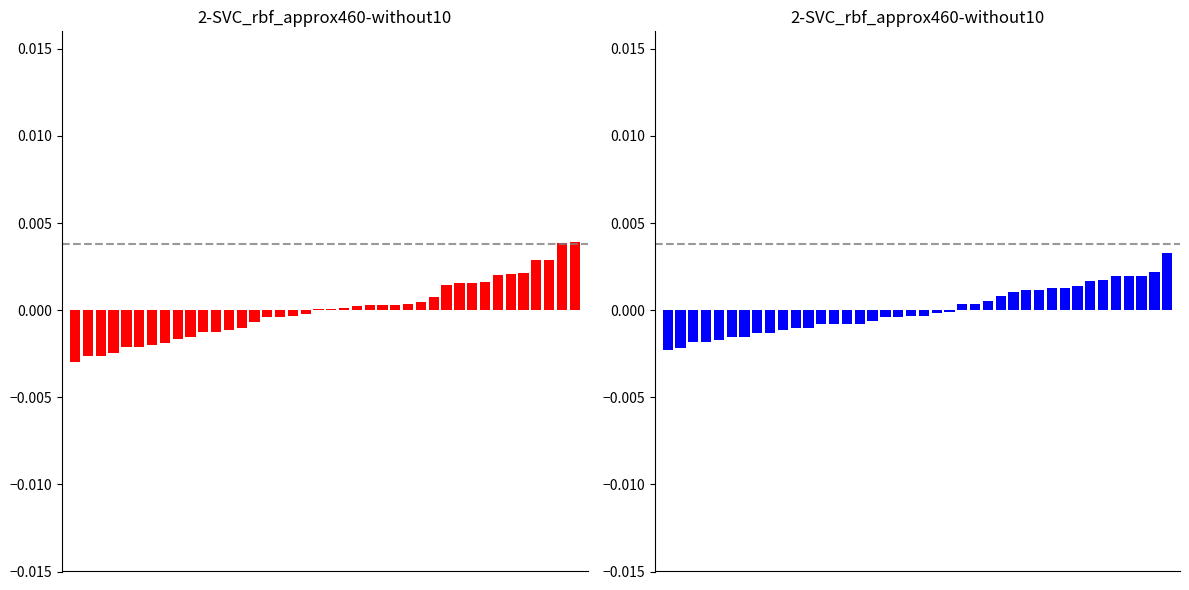

Reading right to left, transcribe all the data shown in this chart.

SDS_P1: 39=0.0	38=0.0	37=0.0	36=0.0	35=0.0	34=0.0	33=0.0	32=0.0	31=0.0	30=0.0	29=0.0	28=0.0	27=0.0	26=0.0	25=0.0	24=0.0	23=0.0	22=0.0	21=0.0	20=0.0	19=0.0	18=-0.0	17=-0.0	16=-0.0	15=-0.0	14=-0.0	13=-0.0	12=-0.0	11=-0.0	10=-0.0	9=-0.0	8=-0.0	7=-0.0	6=-0.0	5=-0.0	4=-0.0	3=-0.0	2=-0.0	1=-0.0	0=-0.0
SDS_P2: 39=0.0	38=0.0	37=0.0	36=0.0	35=0.0	34=0.0	33=0.0	32=0.0	31=0.0	30=0.0	29=0.0	28=0.0	27=0.0	26=0.0	25=0.0	24=0.0	23=0.0	22=-0.0	21=-0.0	20=-0.0	19=-0.0	18=-0.0	17=-0.0	16=-0.0	15=-0.0	14=-0.0	13=-0.0	12=-0.0	11=-0.0	10=-0.0	9=-0.0	8=-0.0	7=-0.0	6=-0.0	5=-0.0	4=-0.0	3=-0.0	2=-0.0	1=-0.0	0=-0.0